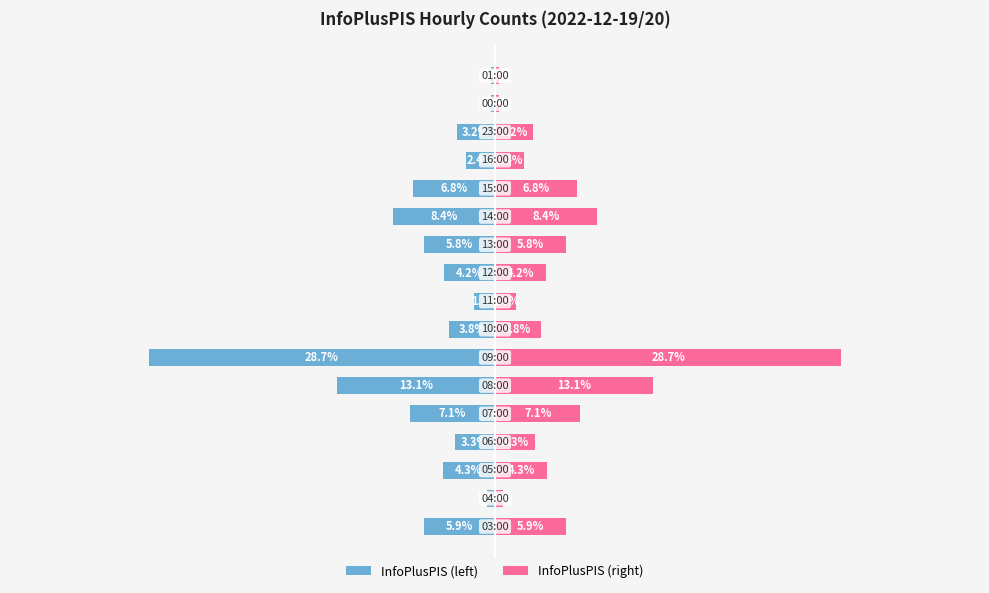

List the labels in order of InfoPlusPIS (left) value, smallest first.

6, 5, 11, 4, 12, 0, 10, 2, 9, 7, 3, 14, 13, 8, 1, 15, 16